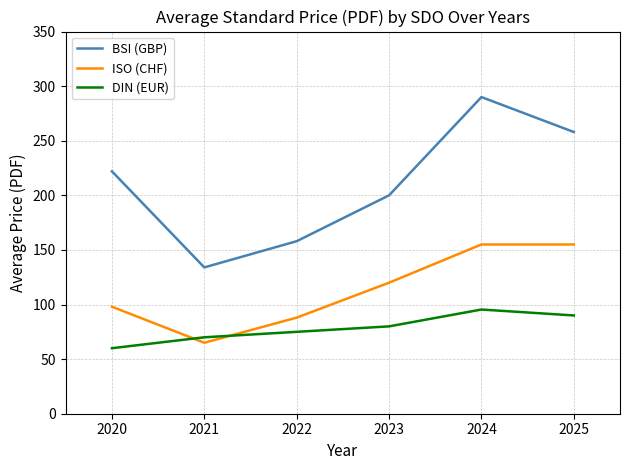

Between 2022 and 2023, which series saw the biggest shift?

BSI (GBP)